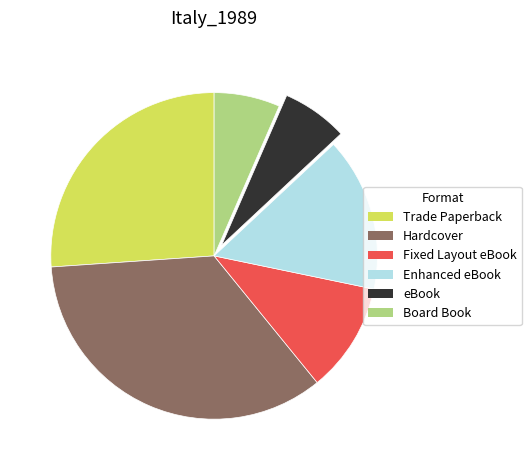

Do Board Book and Trade Paperback together represent more than half of the pie?

No